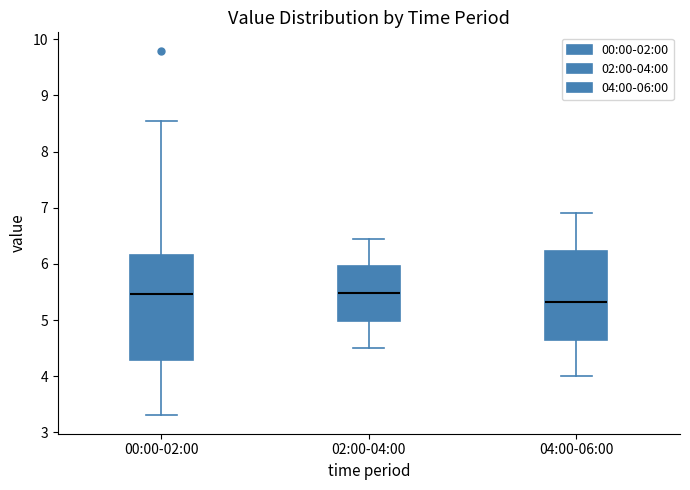

Reading left to right, transcribe this box plot: for each box, give where its median line is, the range the box spans, and where its two whiskers end, as read against the y-axis. The values are not printed on the chart, so give them approximately, as read against the axis.

00:00-02:00: median 5.5, box 4.3 to 6.2, whiskers 3.3 to 8.6
02:00-04:00: median 5.5, box 5.0 to 6.0, whiskers 4.5 to 6.5
04:00-06:00: median 5.3, box 4.6 to 6.2, whiskers 4.0 to 6.9